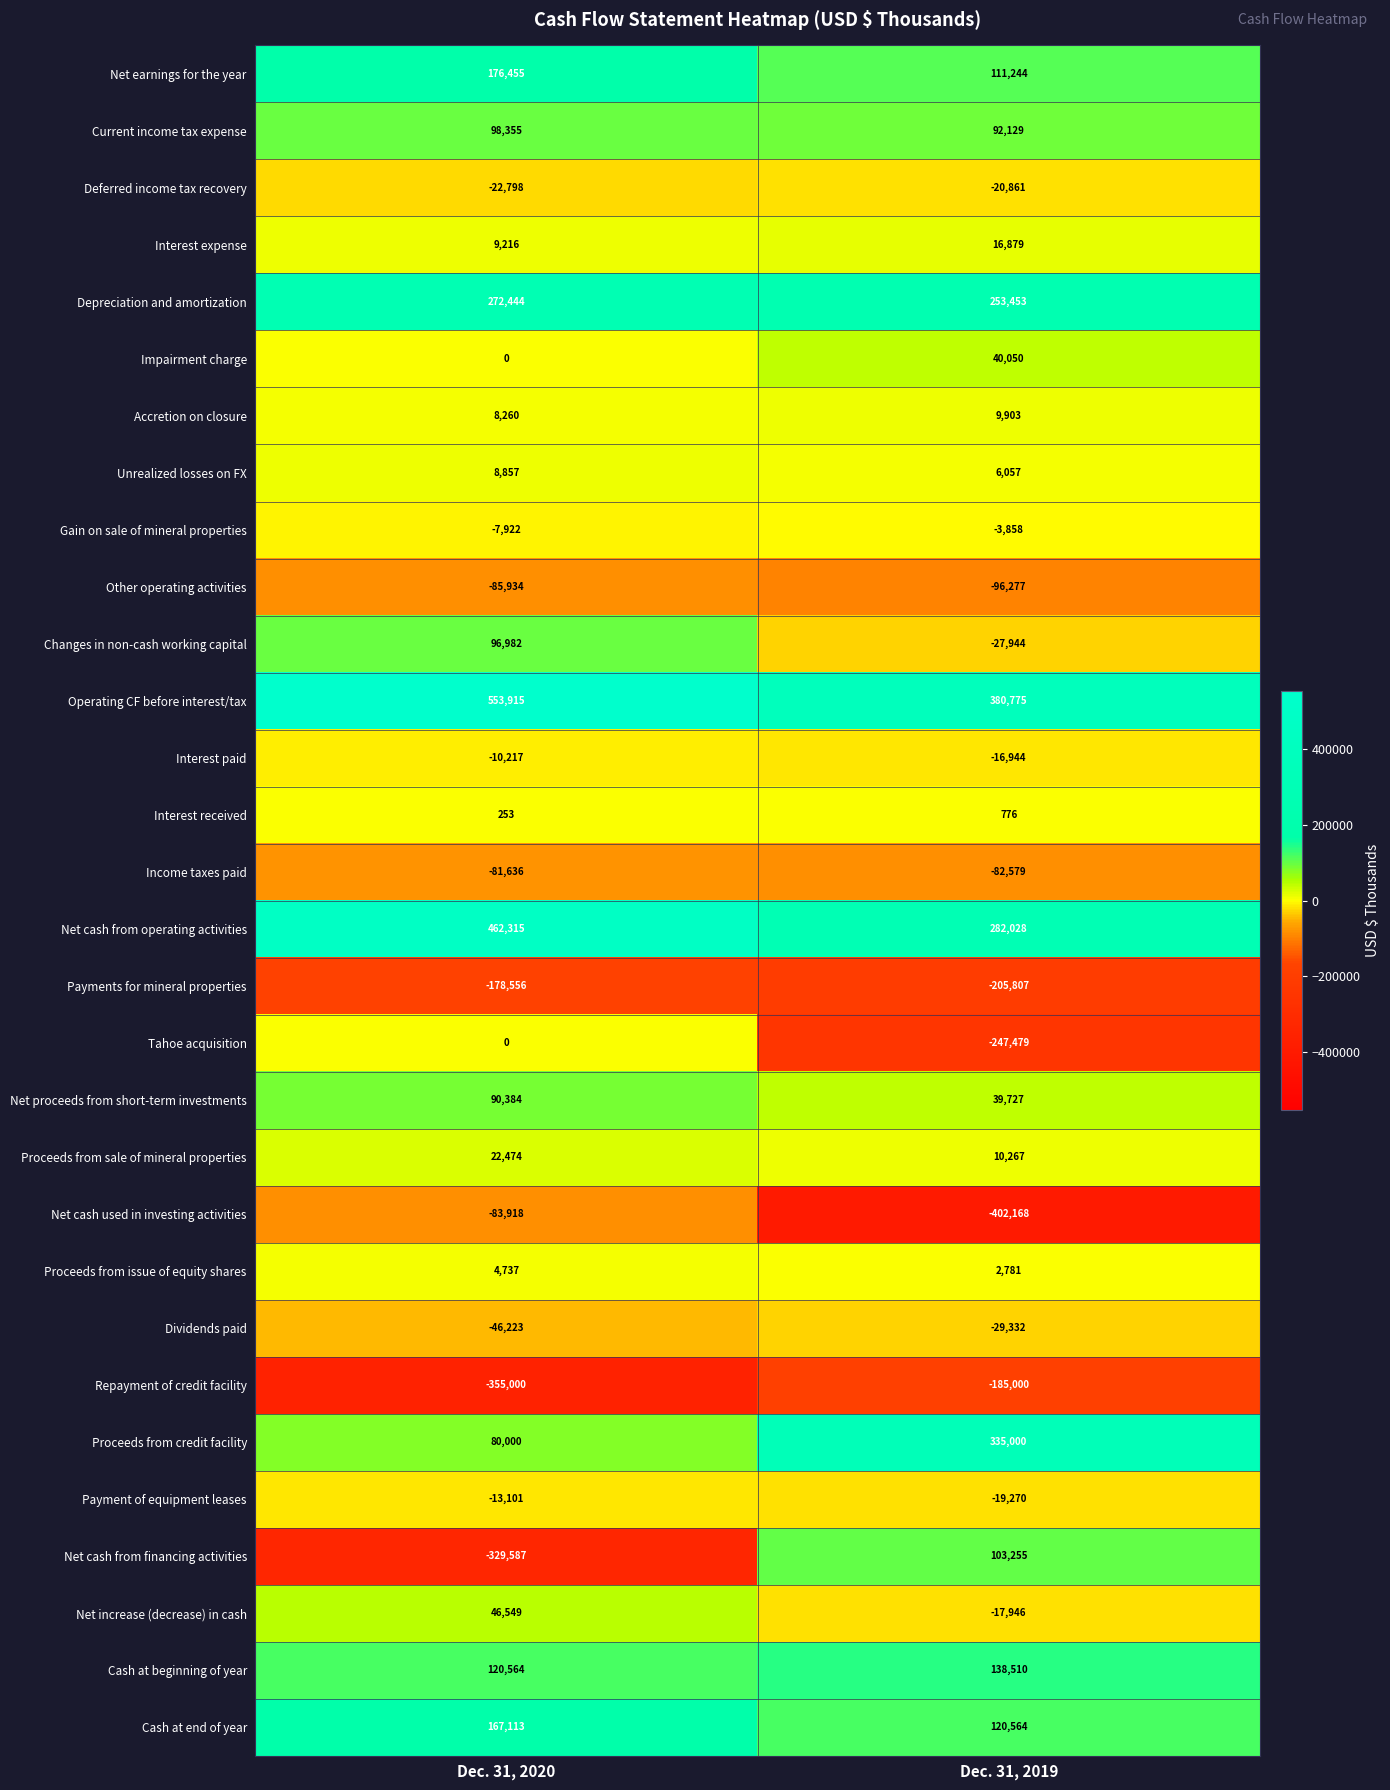

List the labels in order of Gain on sale of mineral properties value, largest first.

Dec. 31, 2019, Dec. 31, 2020